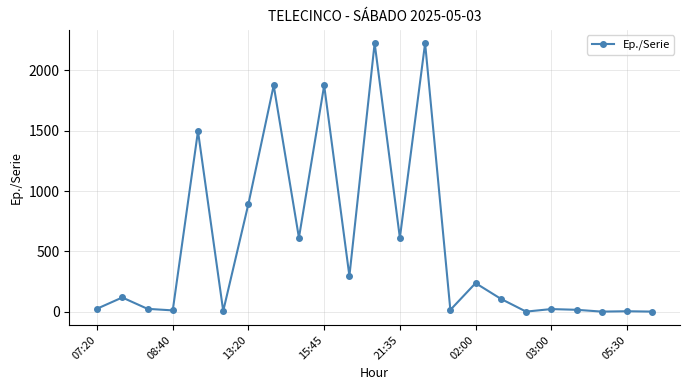

What is the maximum value shown in the chart?

2225